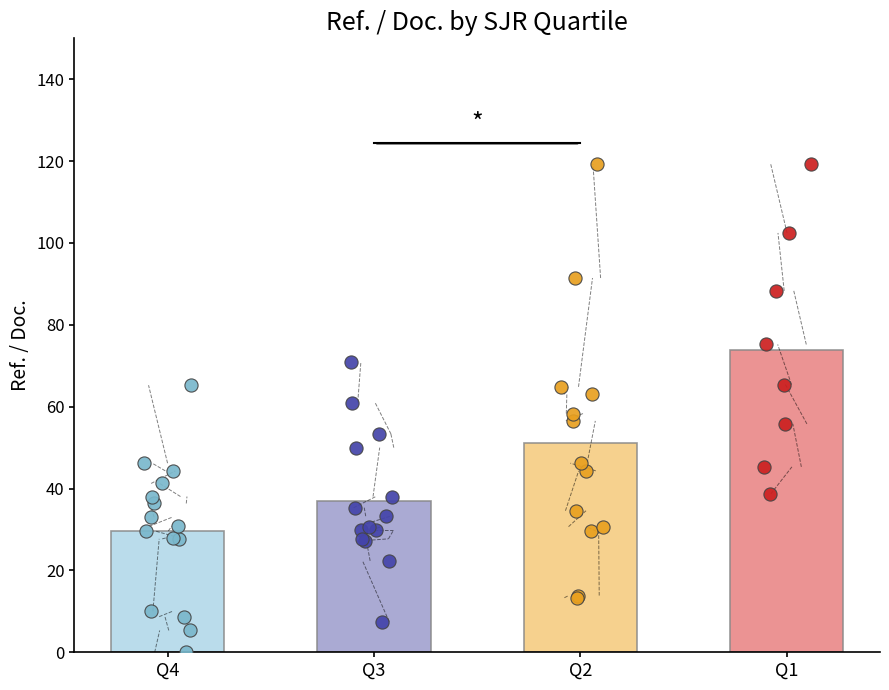

Which series has the largest Y range (max minus min)?

Avg Ref. / Doc.